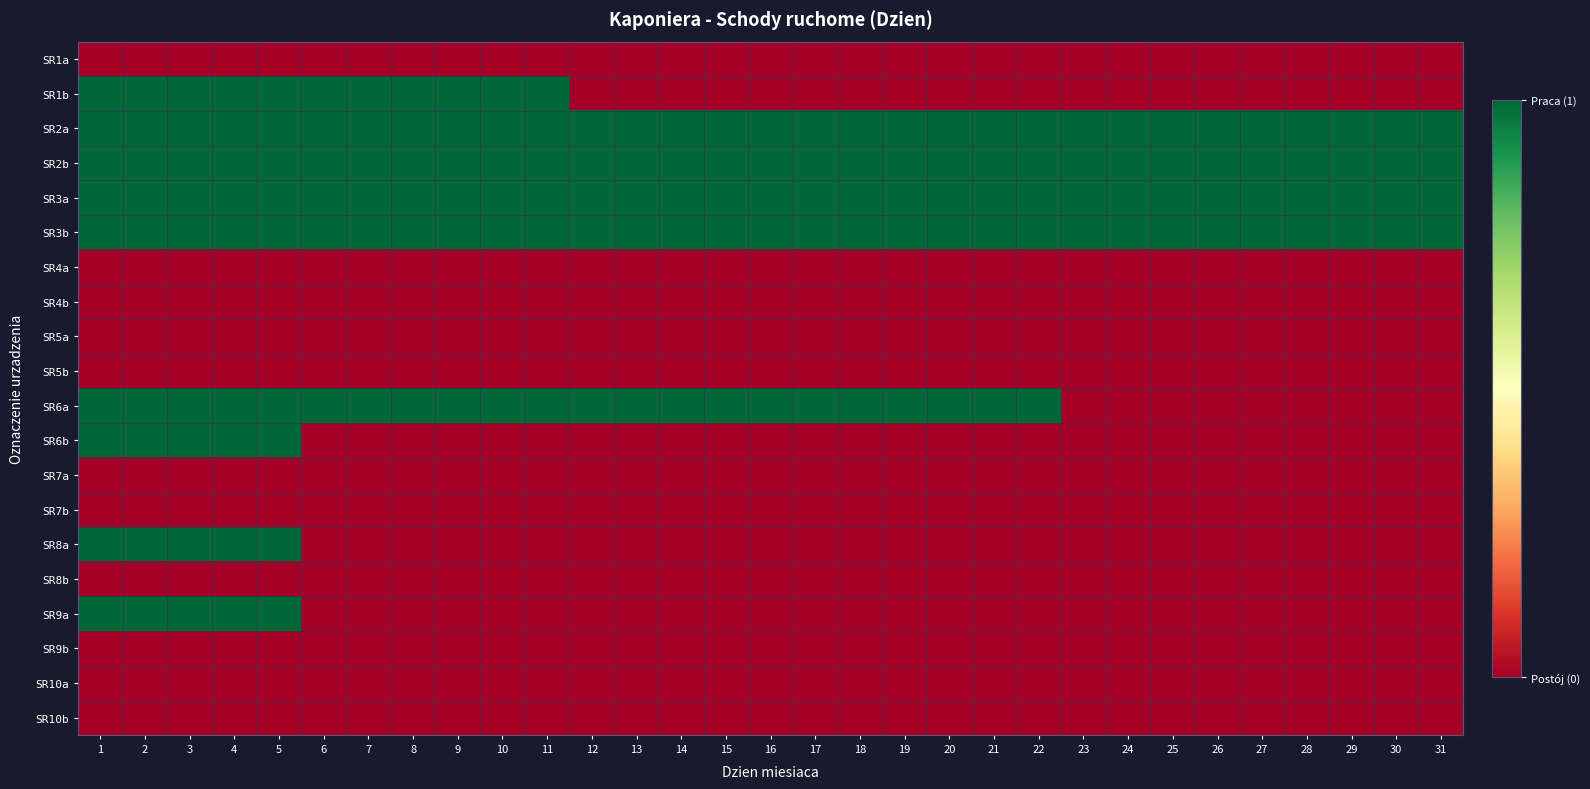

What is the total value across all series at 24?

4